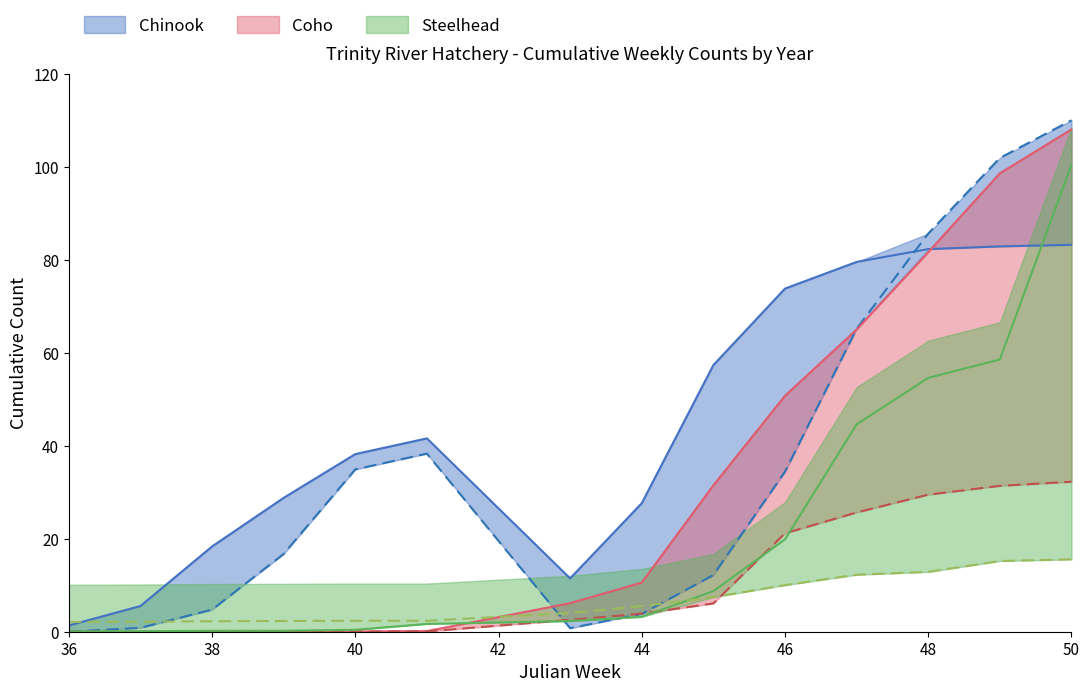

What is the difference between the highest and lowest values at 50?

94.4